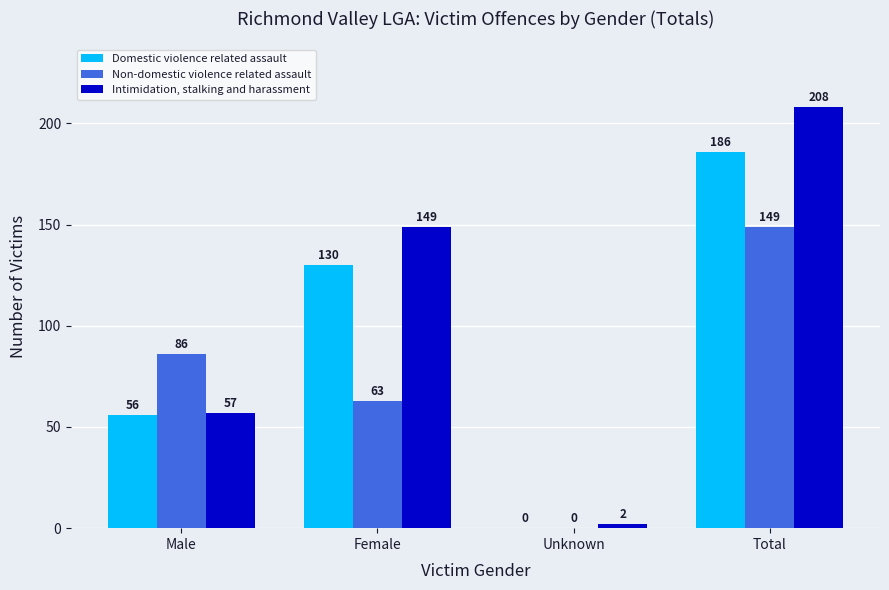

The value of Non-domestic violence related assault at Male is 131. True or false?

False